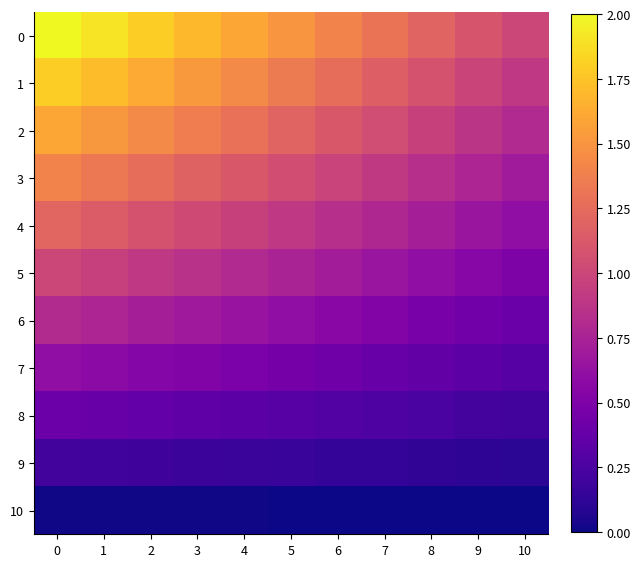

Between 4 and 9, which is larger?

4